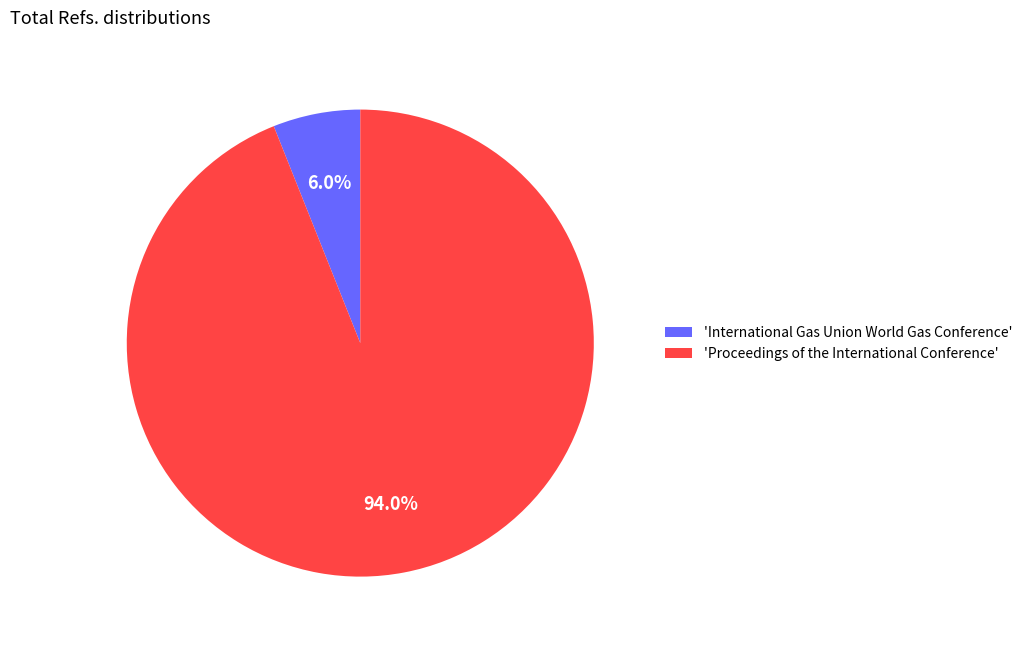

Count the number of slices in the pie.

2